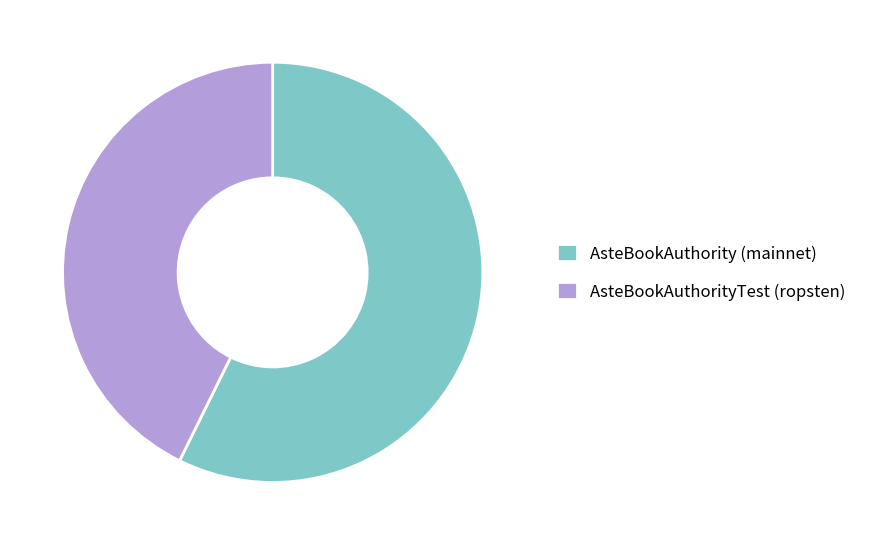

Combined, do AsteBookAuthority (mainnet) and AsteBookAuthorityTest (ropsten) account for over 50%?

Yes